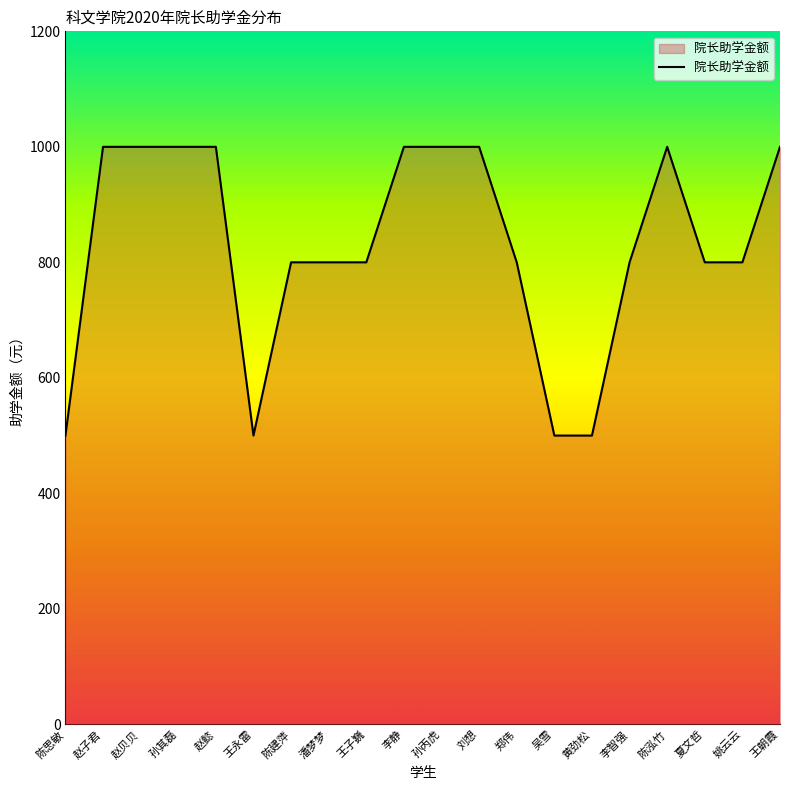

What is the ratio of the value at 陈思敏 to the value at 黄劲松?

1.0